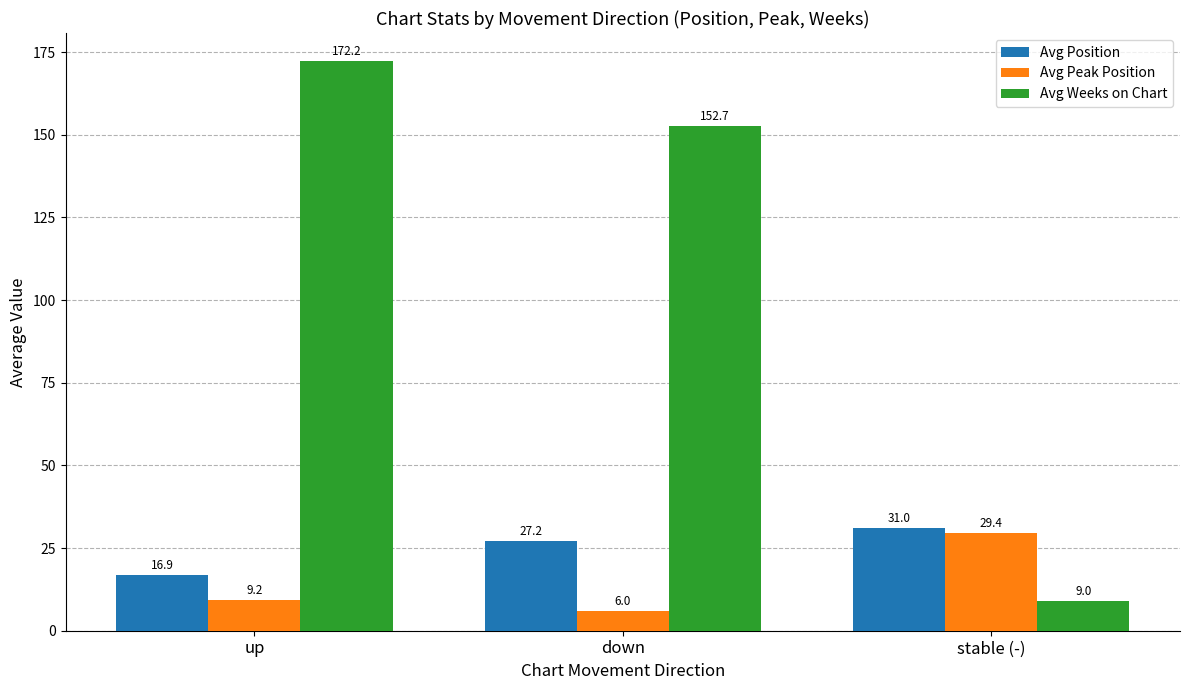

How many bars are there in total?

9